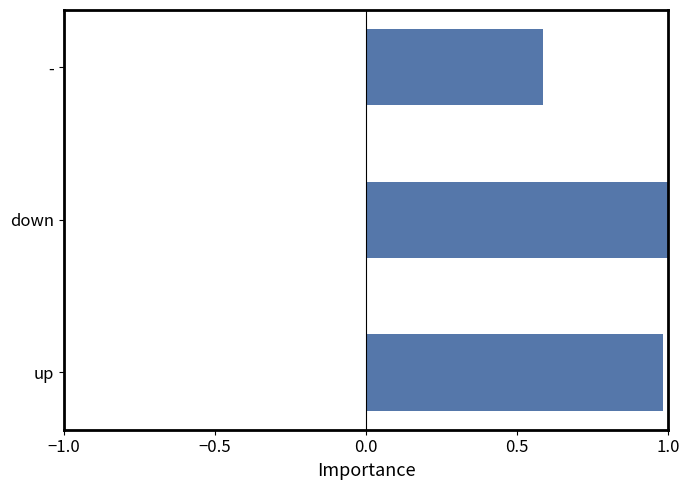

Reading bottom to top, list all the values displayed in this chart.

up=1.0	down=1.0	-=0.6